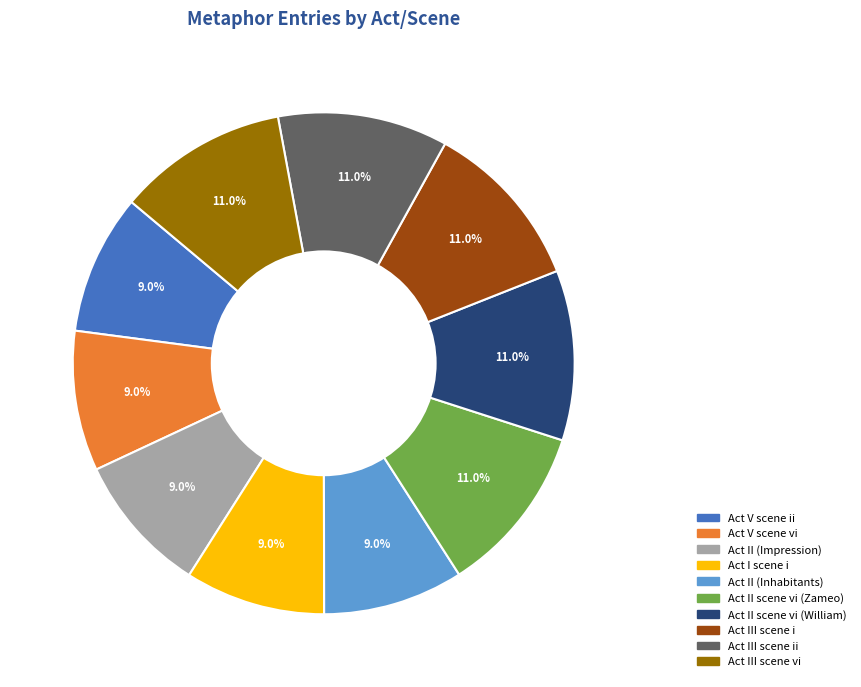

Count the number of slices in the pie.

10